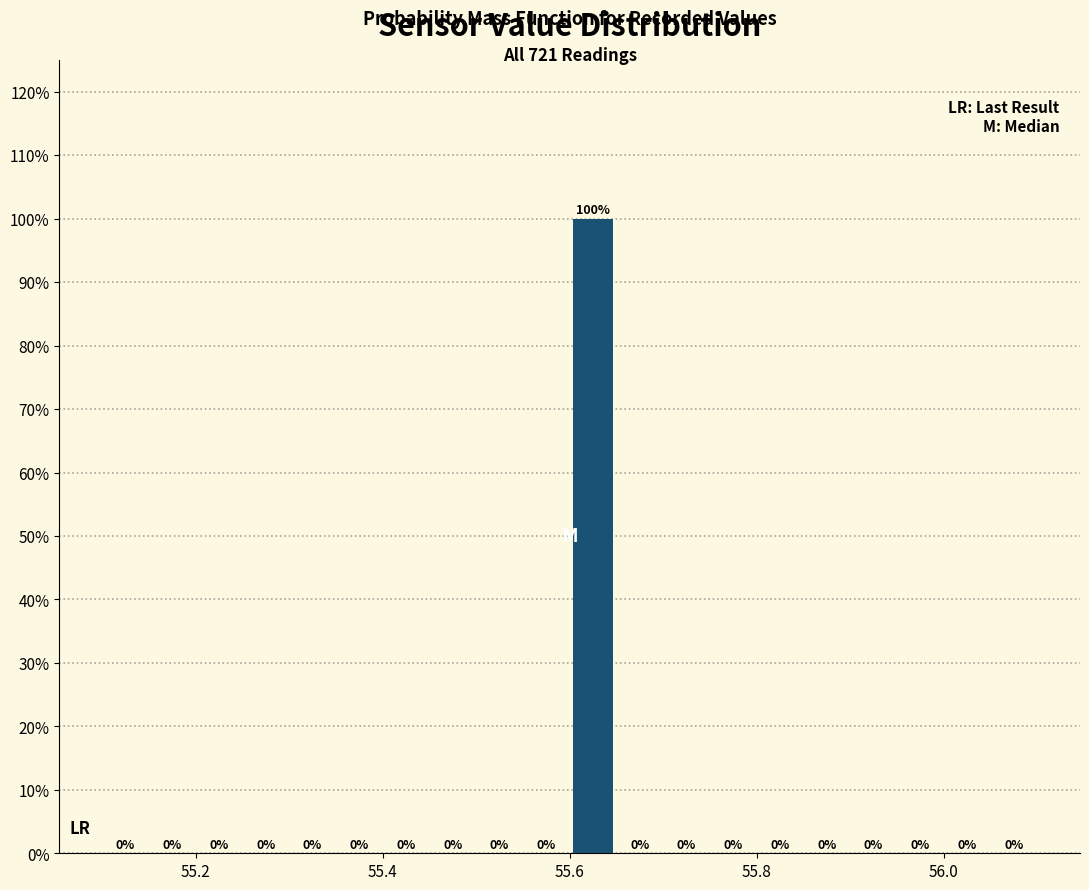

Around what value on the x-axis is the tallest bar? Give the approximate position of its centre, as read against the axis.

55.62